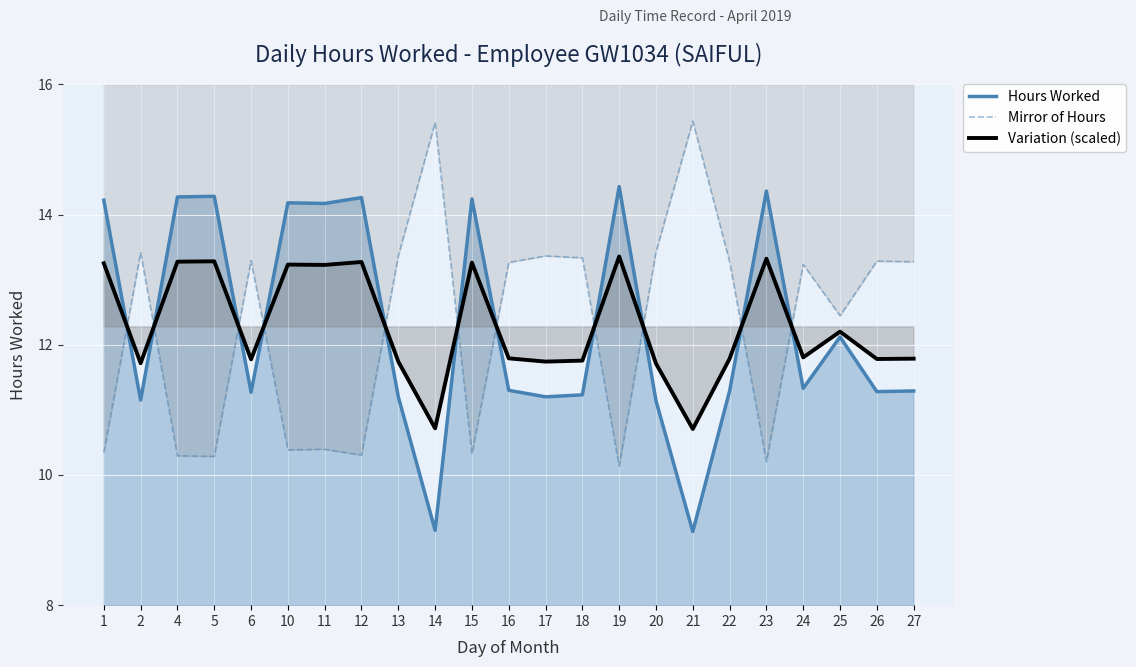

What is the sum of the Variation (scaled) values at 19 and 20?

25.1